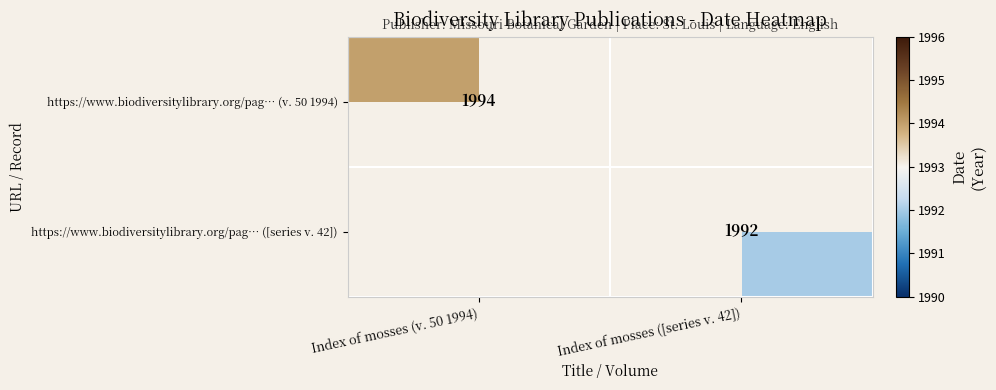

True or false: https://www.biodiversitylibrary.org/pag… (v. 50 1994) has a value of 3512 at Index of mosses (v. 50 1994).

False